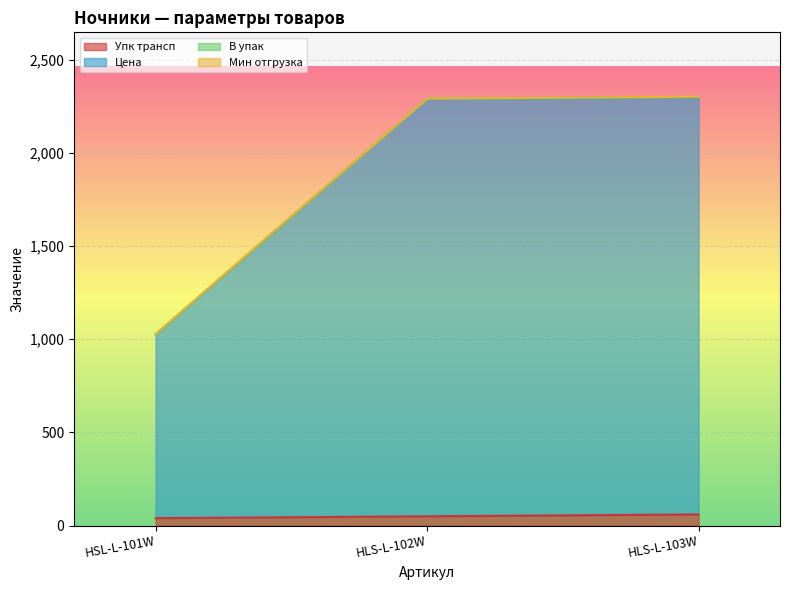

Does the chart display data point markers on the line(s)?

No